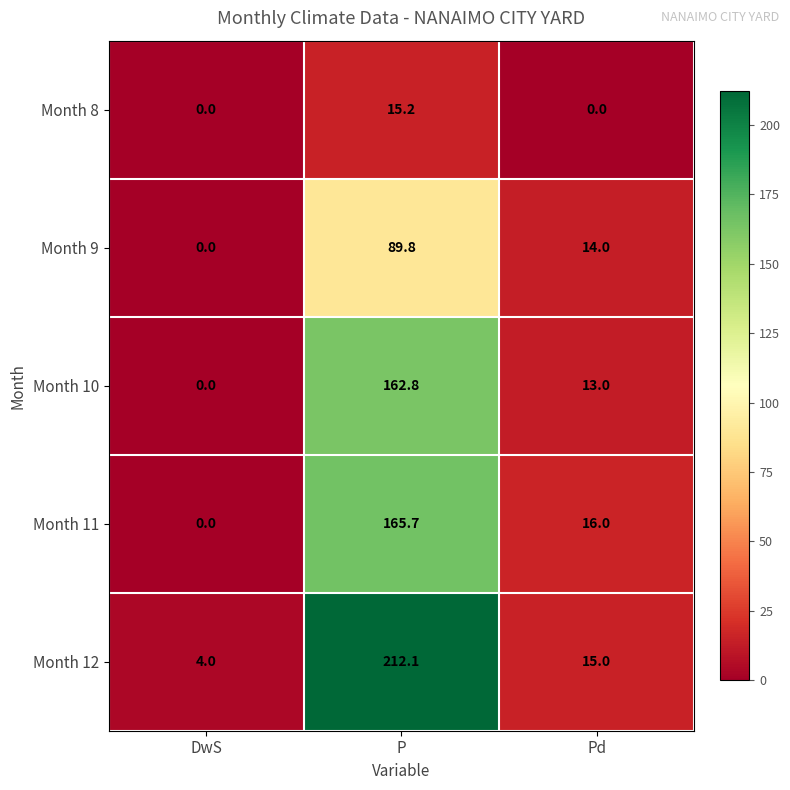

List the series in order of their peak value, highest first.

Month 12, Month 11, Month 10, Month 9, Month 8